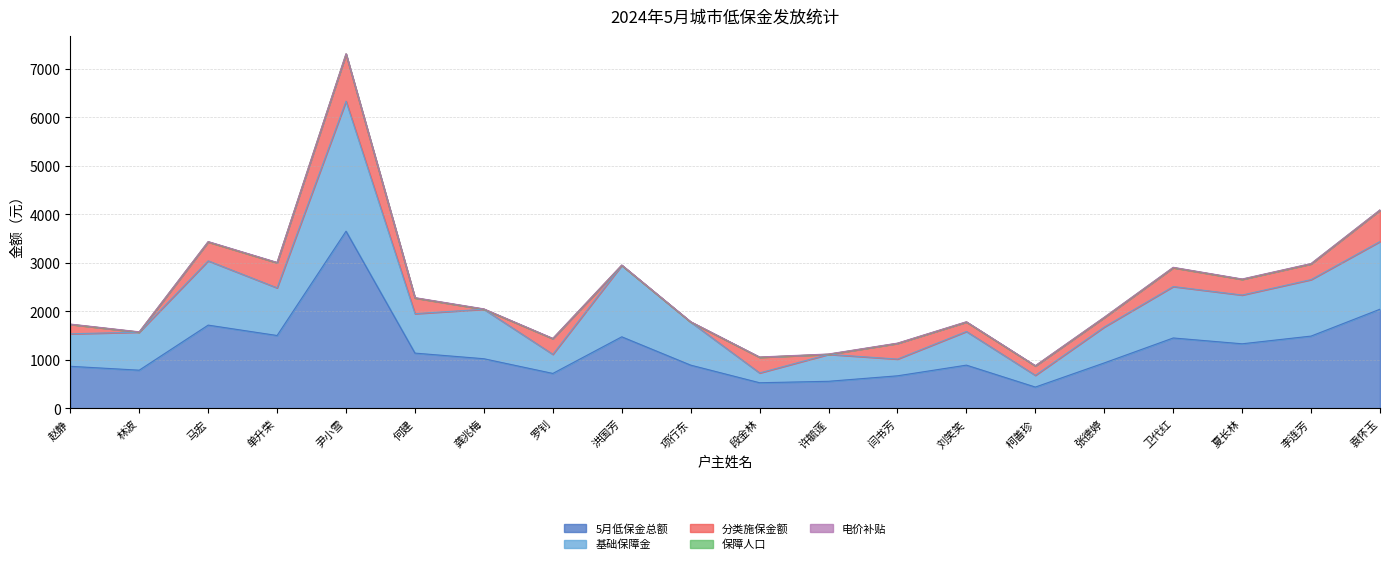

How many lines are shown in the chart?

5